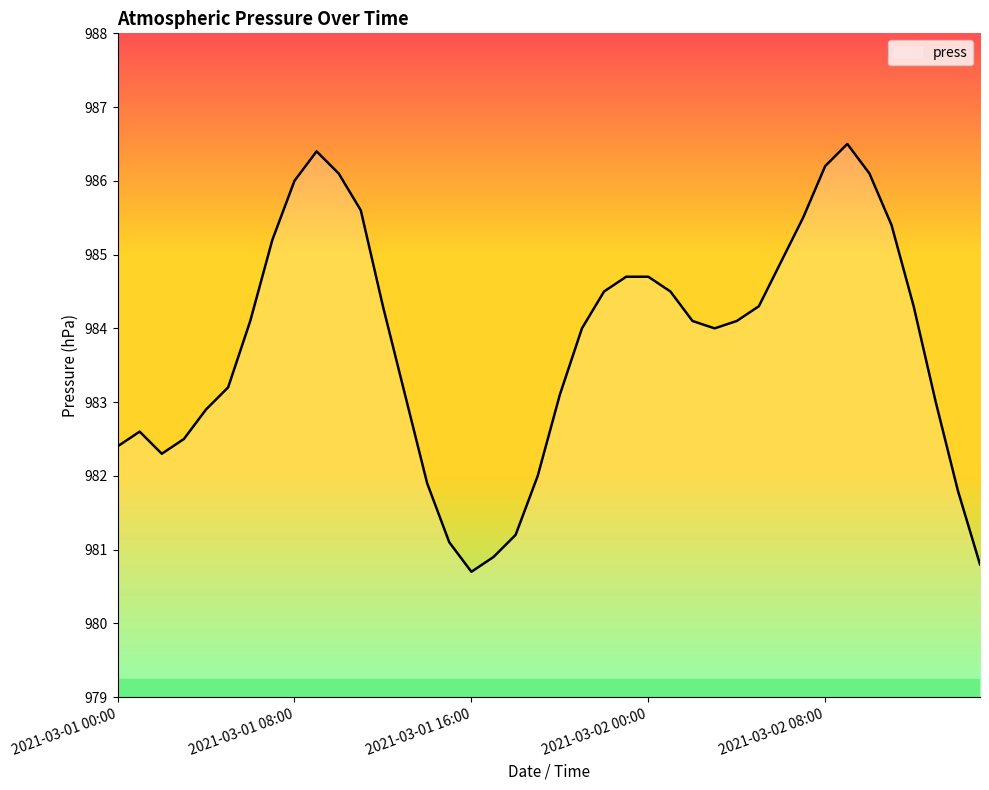

What is the difference between the maximum and minimum values?

5.8